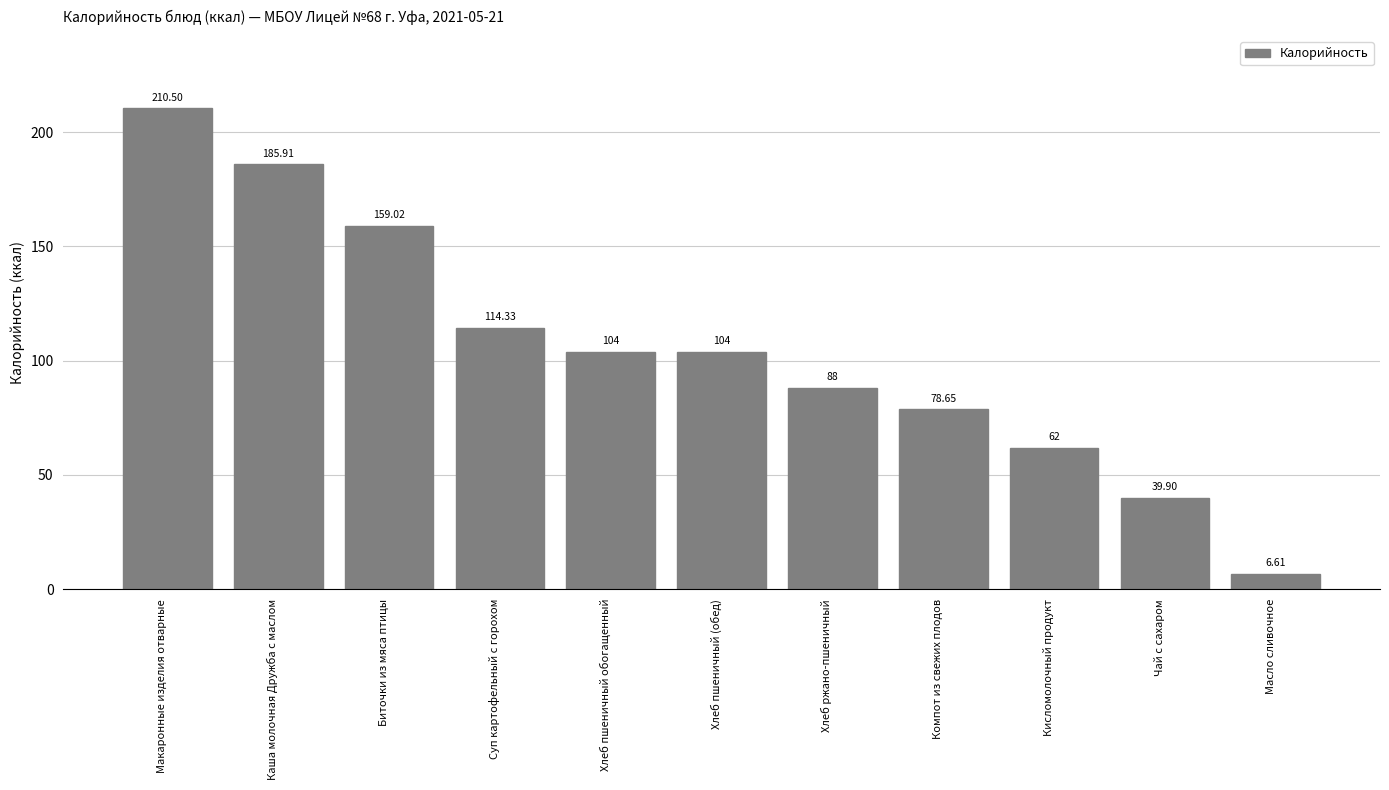

Which label corresponds to the largest value in the chart?

Макаронные изделия отварные